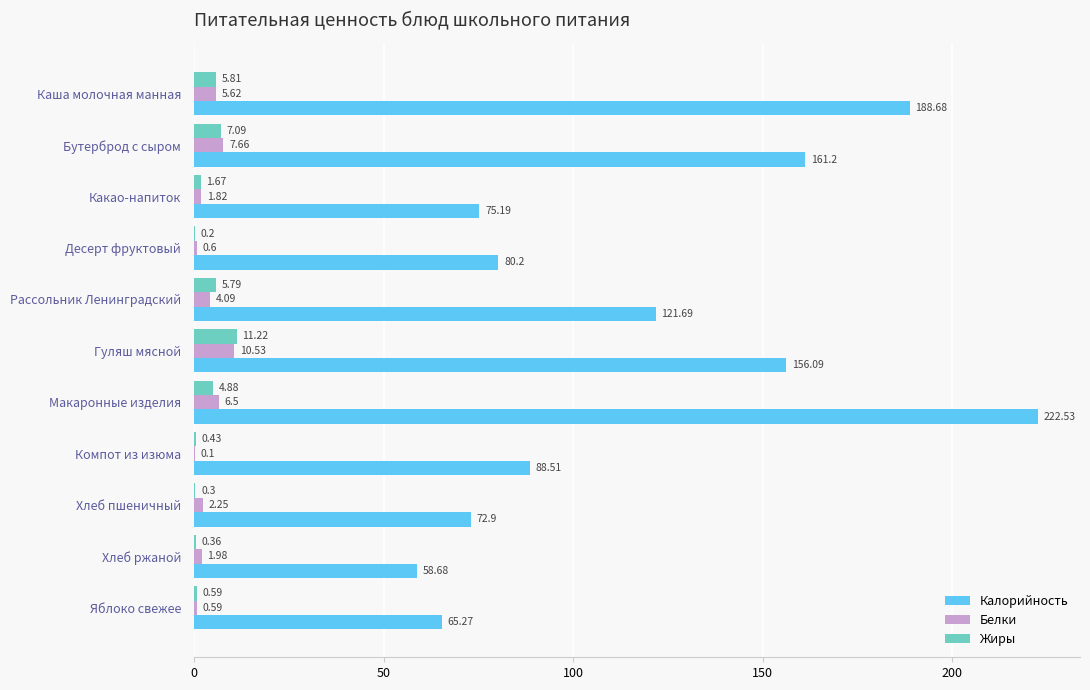

Which series has the largest total across all categories?

Калорийность